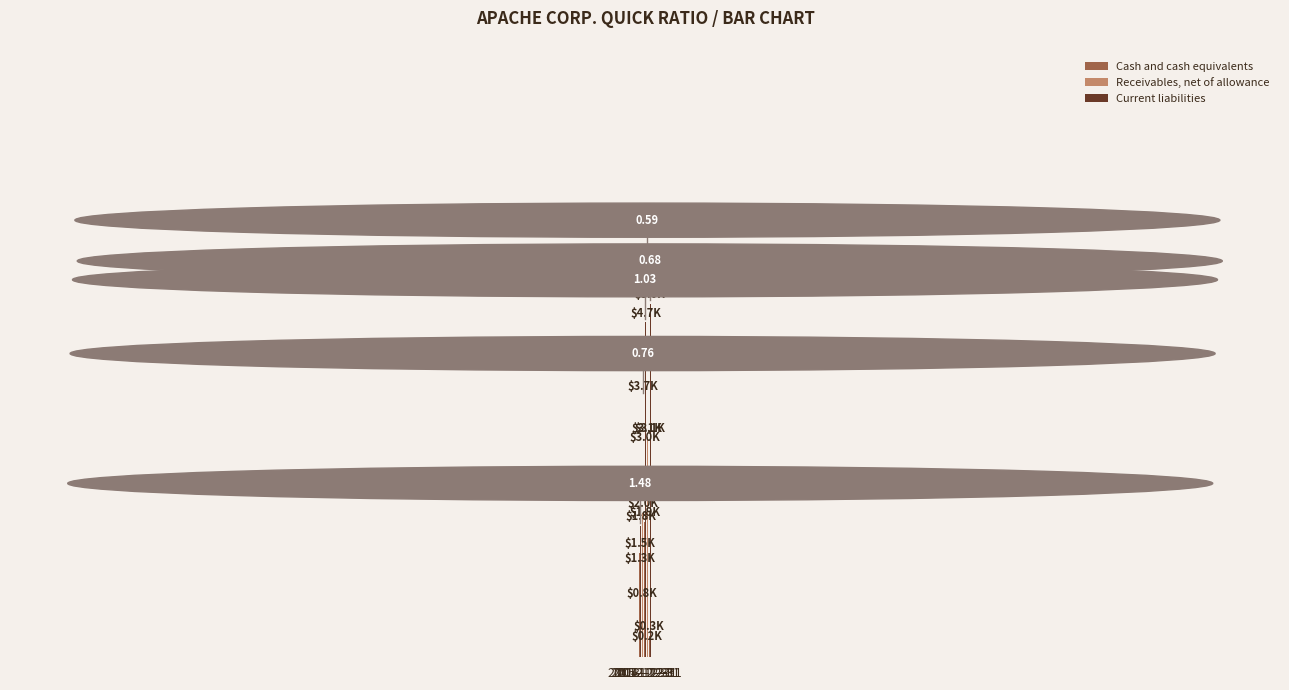

What is the difference between the maximum and minimum values in the Receivables, net of allowance series?

1833